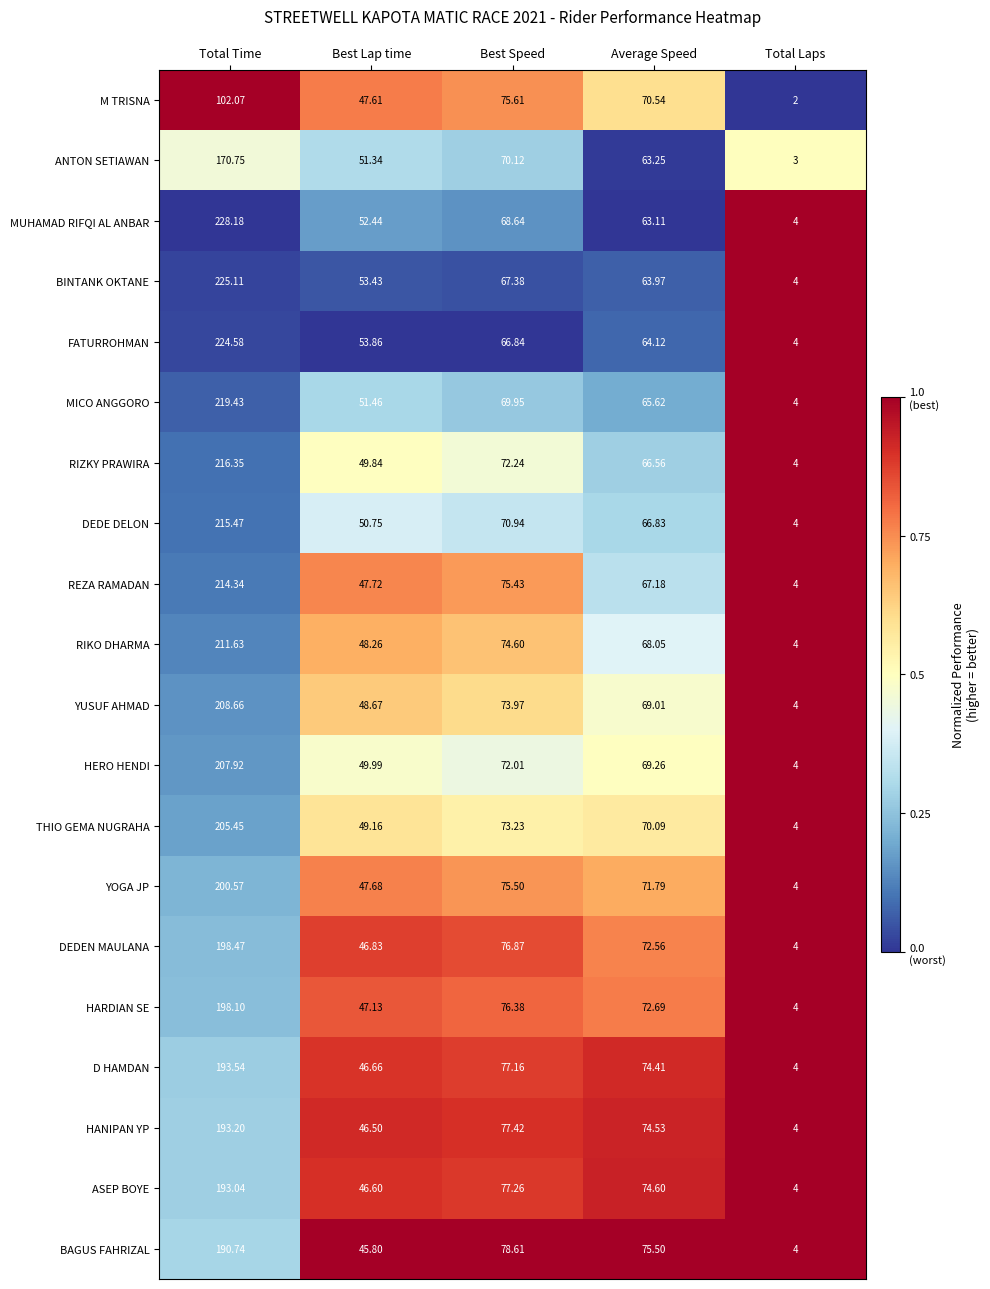

Which category has the highest value in the BINTANK OKTANE series?

Total Time